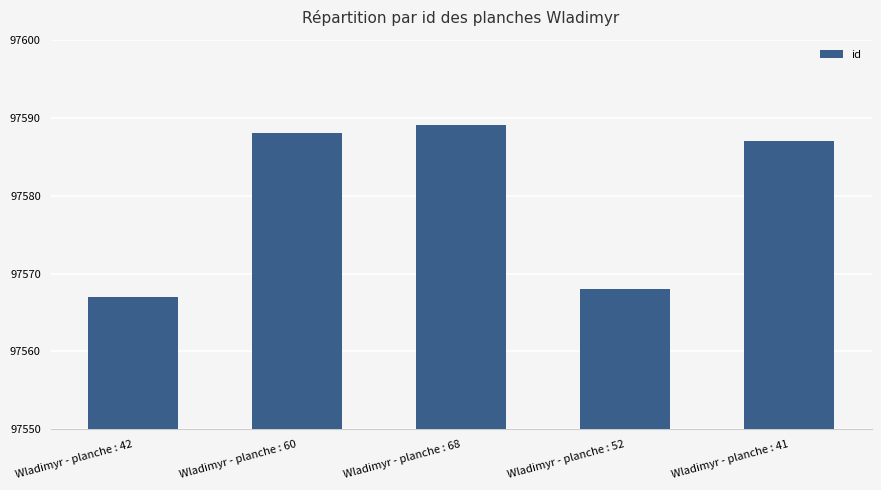

List the labels in order of value, largest first.

Wladimyr - planche : 68, Wladimyr - planche : 60, Wladimyr - planche : 41, Wladimyr - planche : 52, Wladimyr - planche : 42